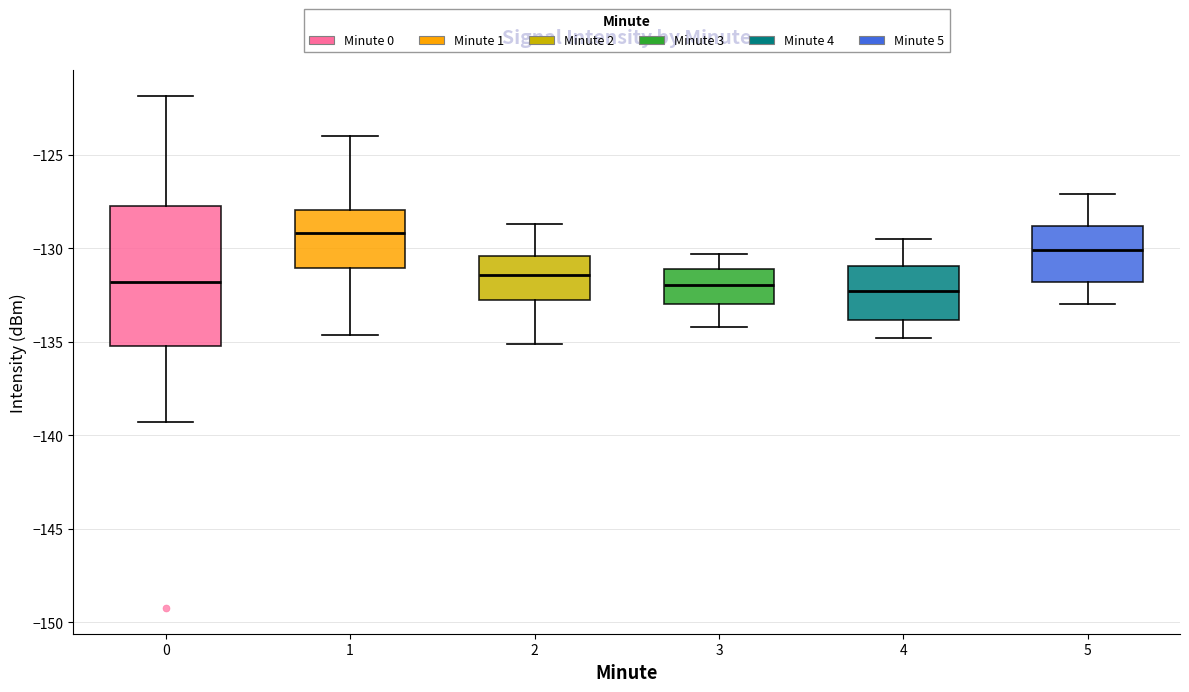

Which box is the tallest, from its lower edge to its upper edge?

0